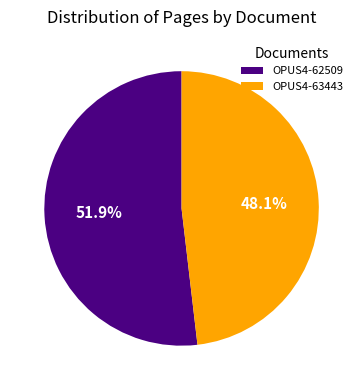

What is the largest slice in the pie chart?

OPUS4-62509